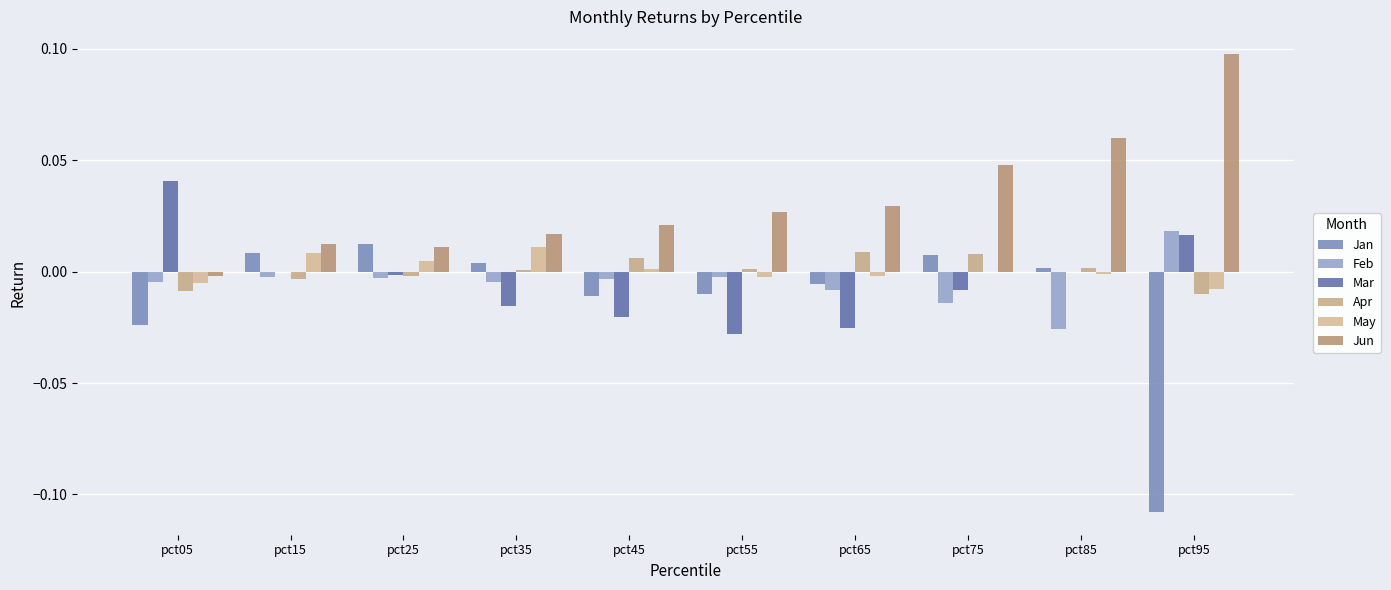

Is it true that Jun equals 0.1 at pct85?

False